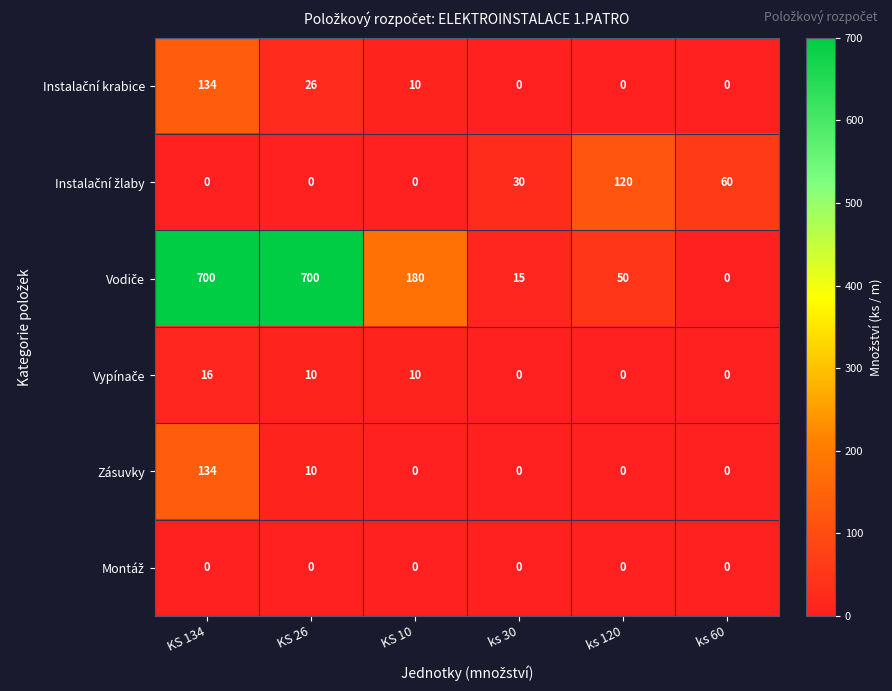

Is it true that Zásuvky equals 0 at ks 60?

True